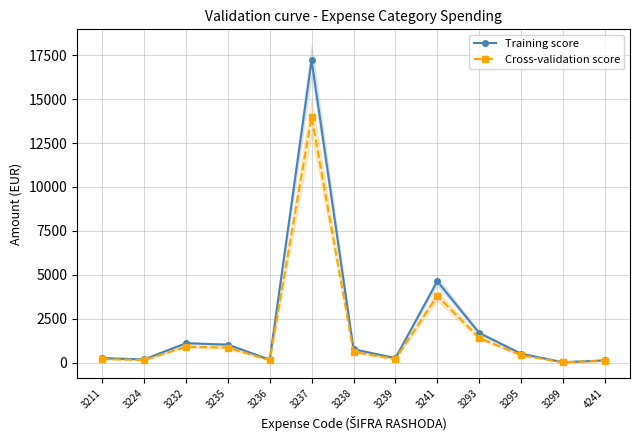

Is this an area chart (filled region under the line)?

No